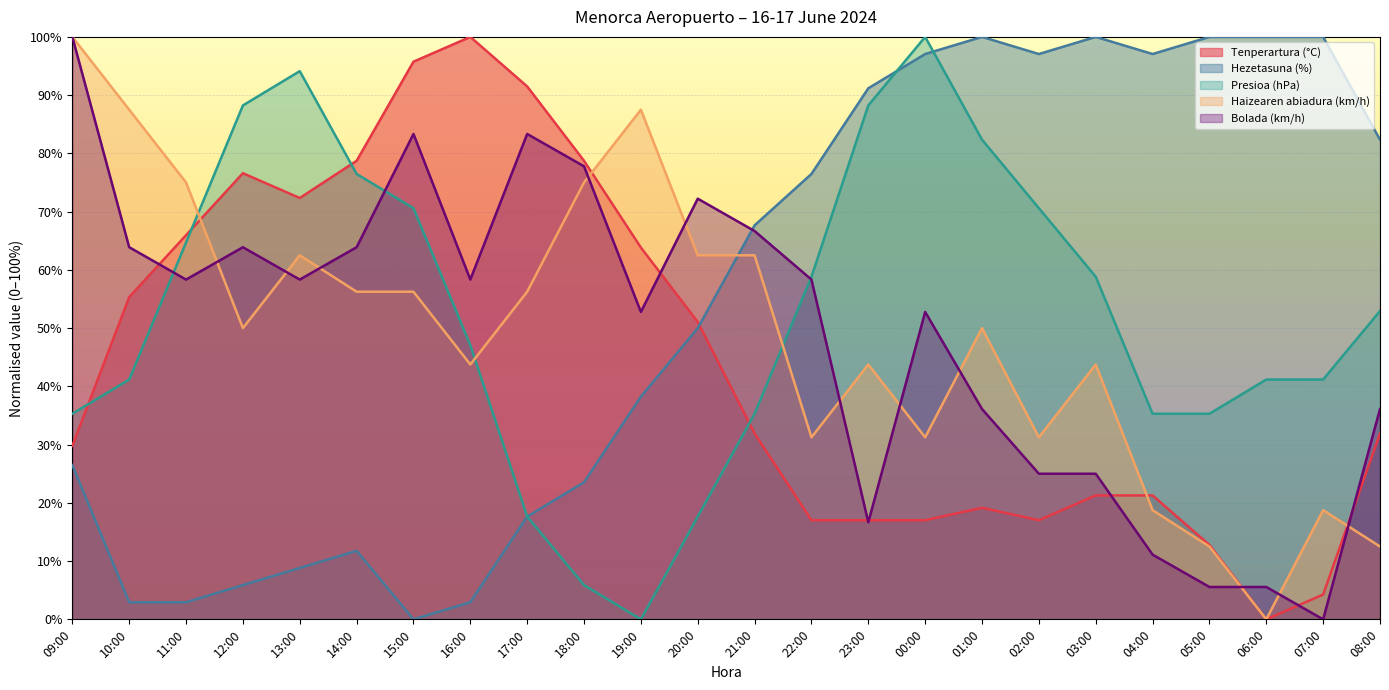

What is the difference between the second highest and second lowest values in the Tenperartura (°C) series?

91.5